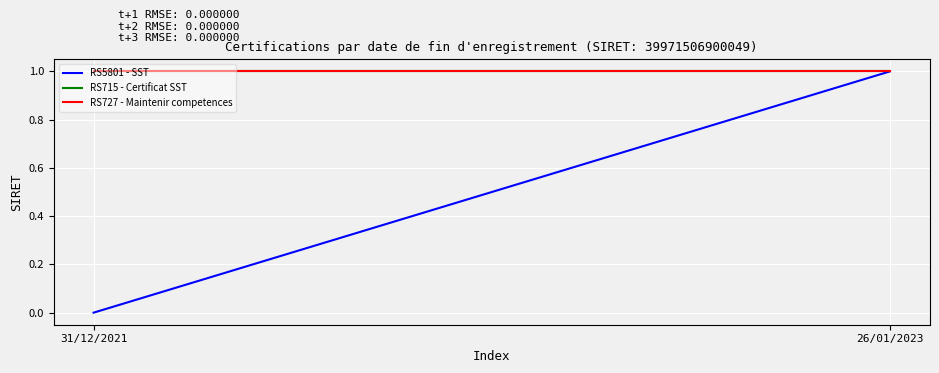

What is the value of the RS727 - Maintenir competences point at the 1st from the left?

1